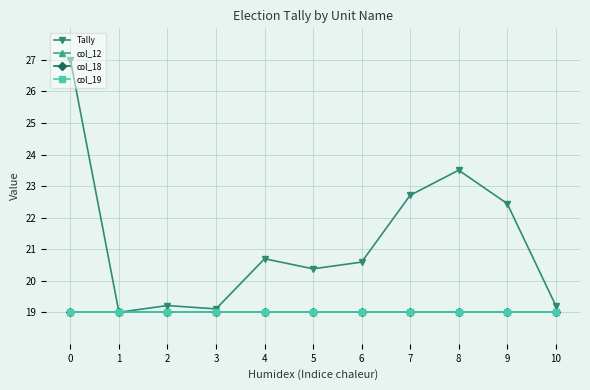

True or false: col_12 has more than 2 interior local peaks.

False